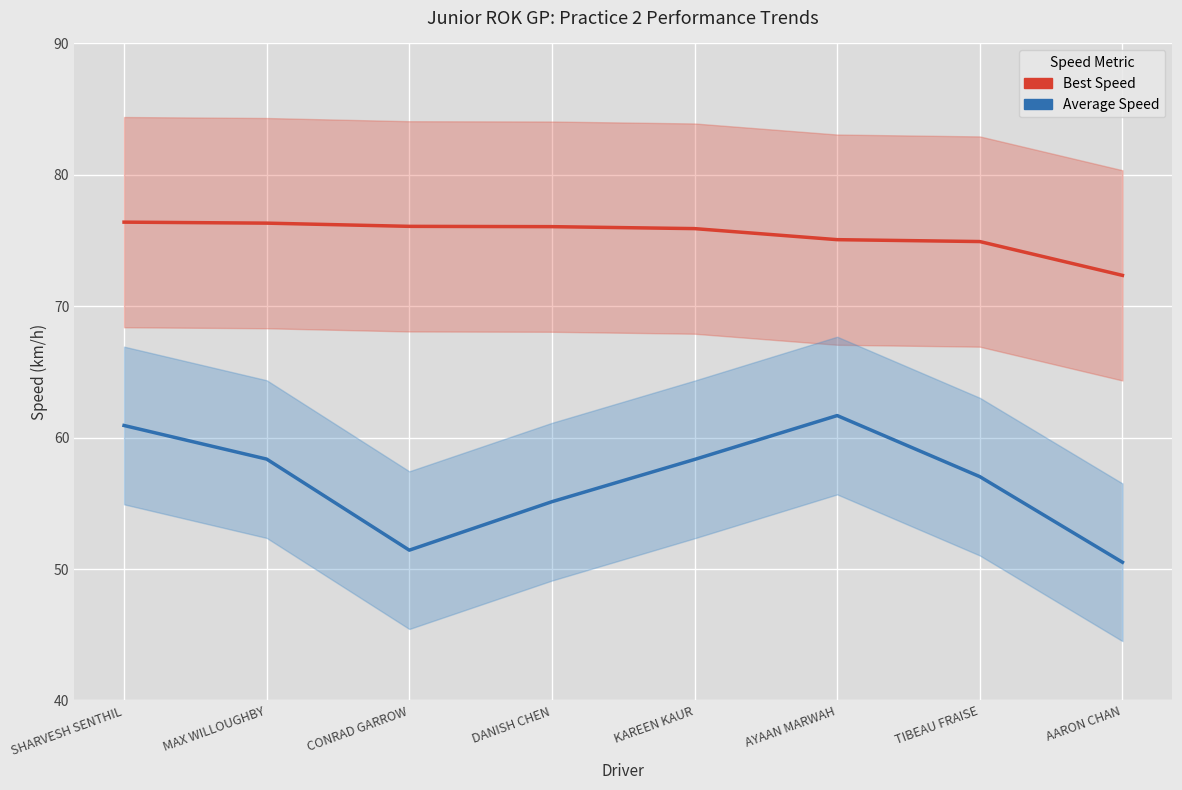

How many categories are shown in the chart?

8